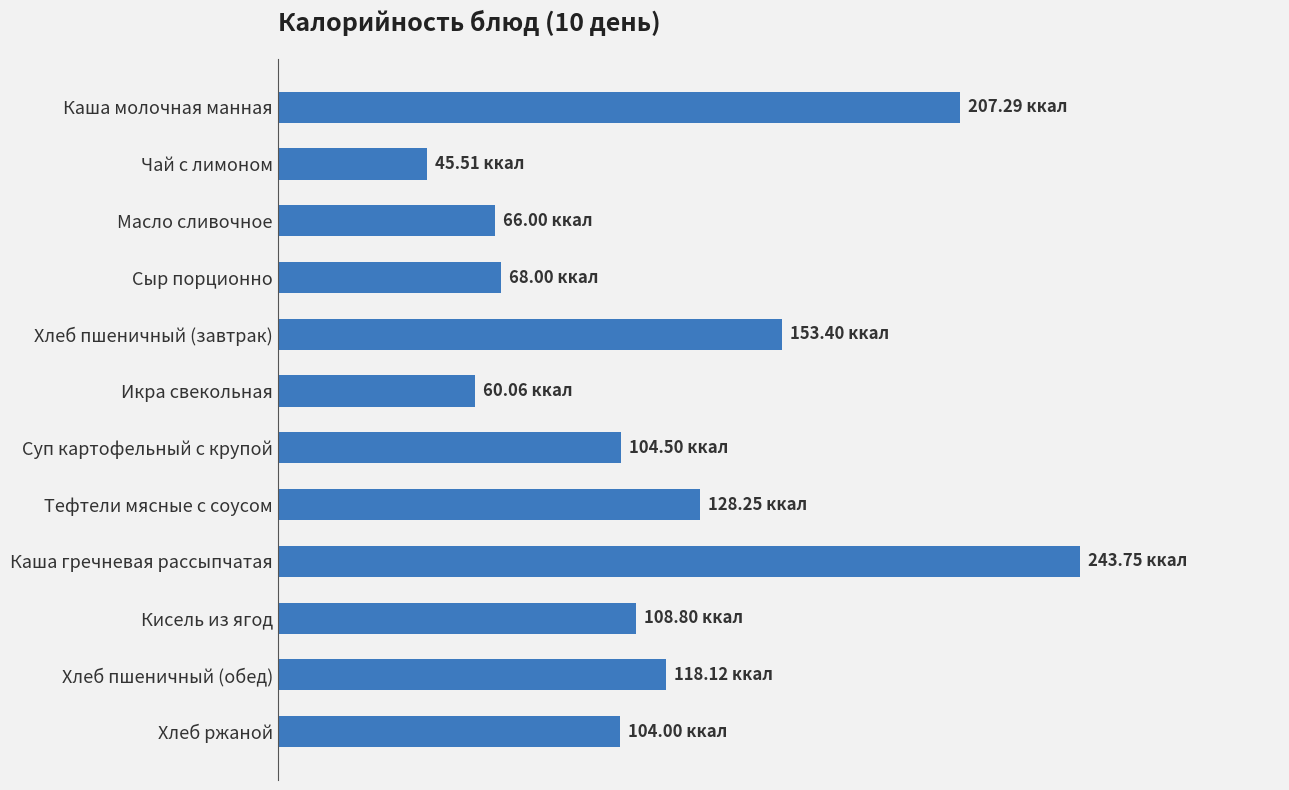

Does the chart contain any negative values?

No